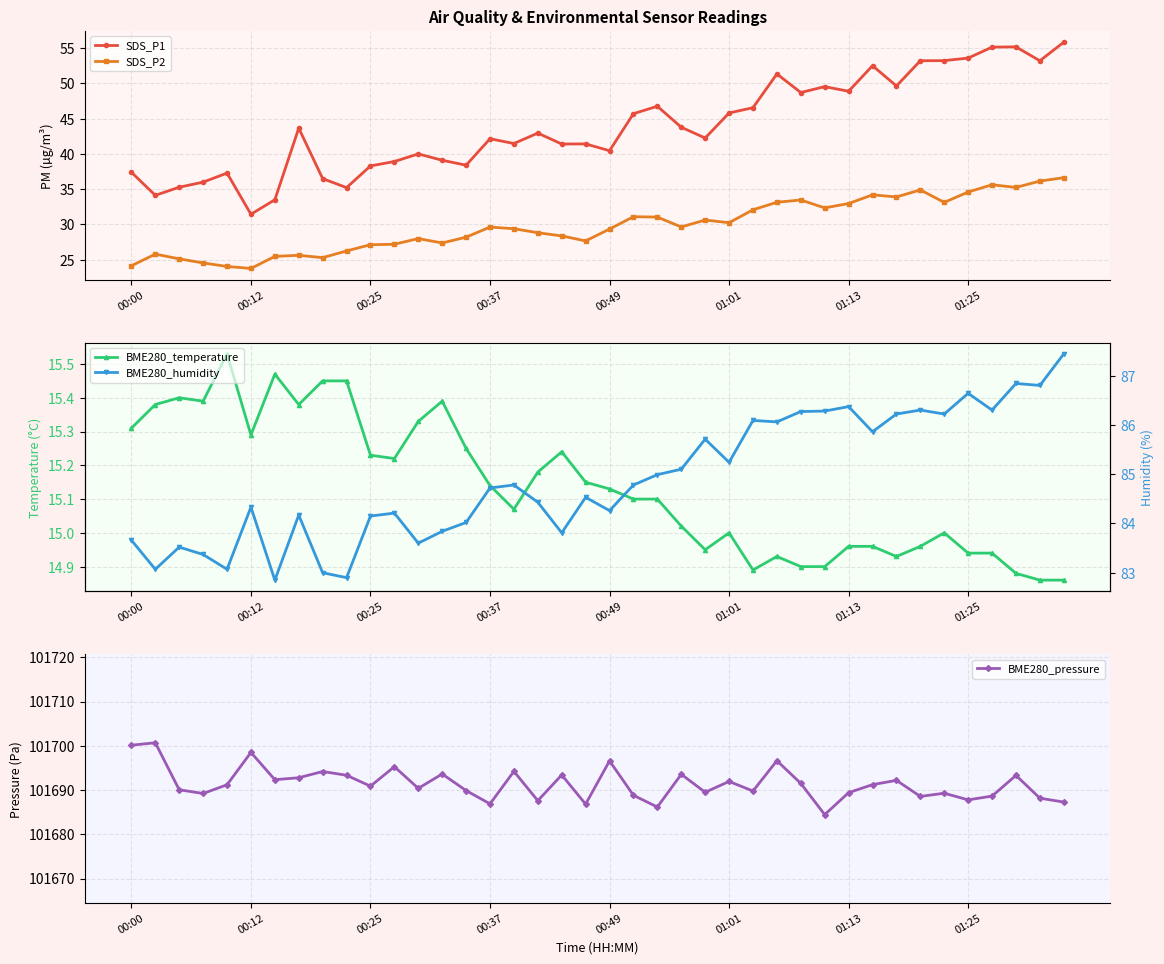

What is the maximum value for SDS_P1?

55.8